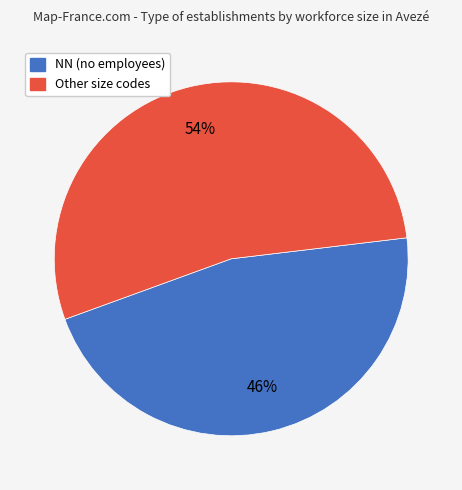

To the nearest percent, what is the average slice percentage?

50%